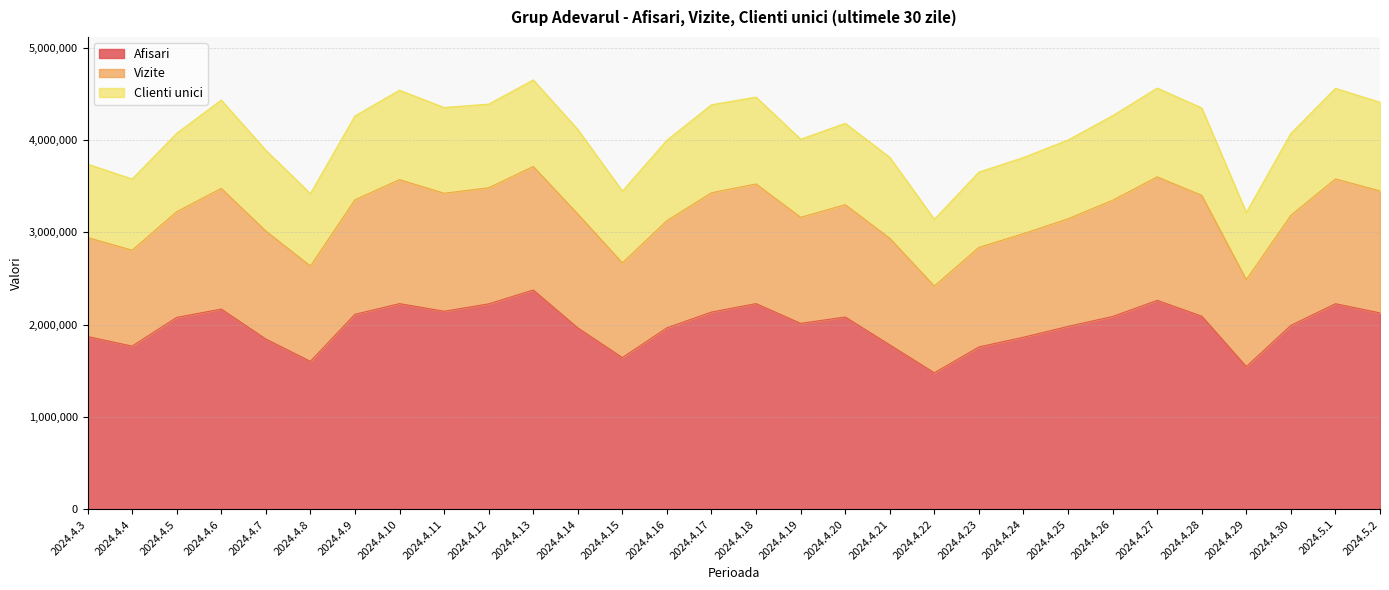

In Vizite, how many points are lower than both neighbors (excluding endpoints)?

7